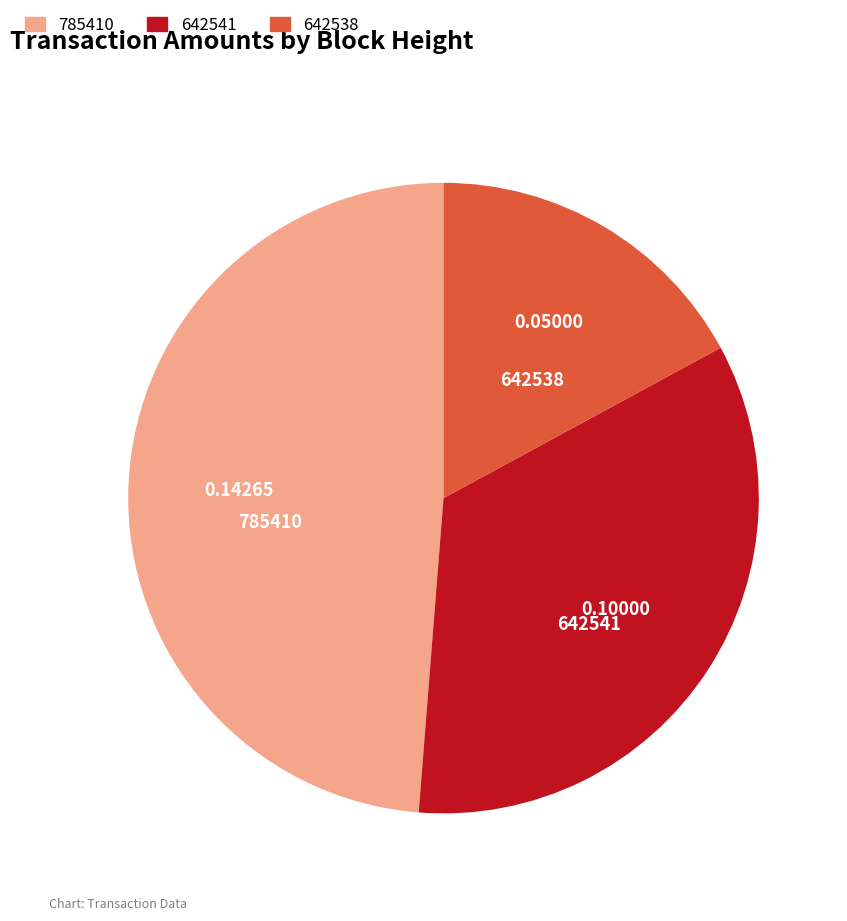

The 642538 slice represents 17% of the pie. True or false?

True